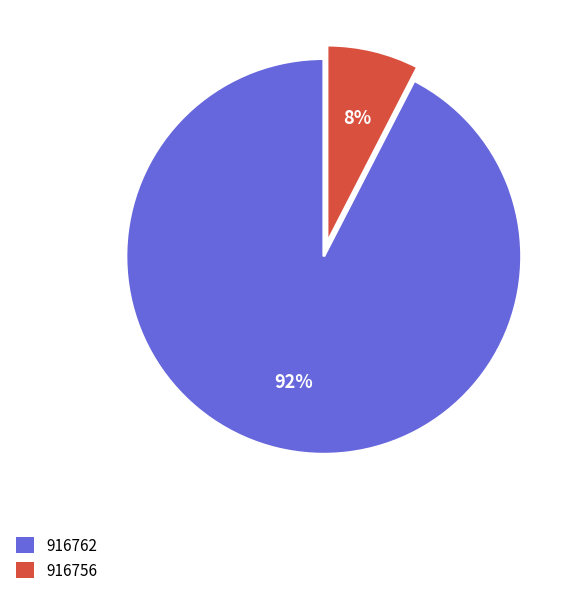

Does any single category account for the majority?

Yes